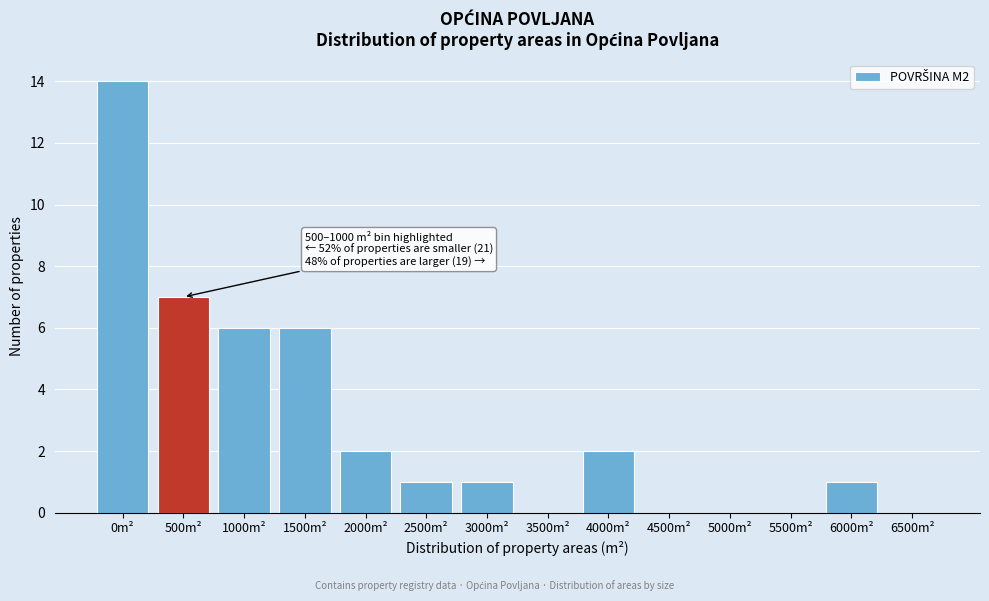

Reading left to right, transcribe all the data shown in this chart.

0m²=14	500m²=7	1000m²=6	1500m²=6	2000m²=2	2500m²=1	3000m²=1	3500m²=0	4000m²=2	4500m²=0	5000m²=0	5500m²=0	6000m²=1	6500m²=0